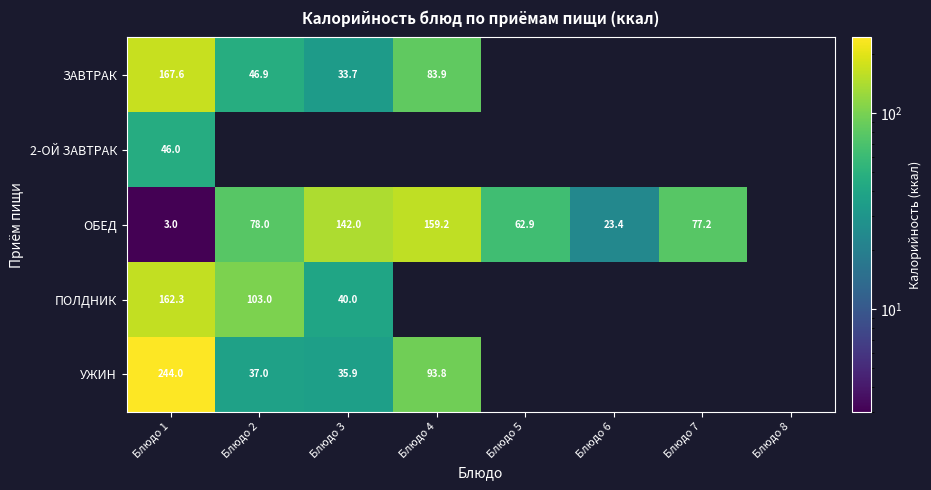

True or false: 2-ОЙ ЗАВТРАК has a value of 21.4 at Блюдо 1.

False